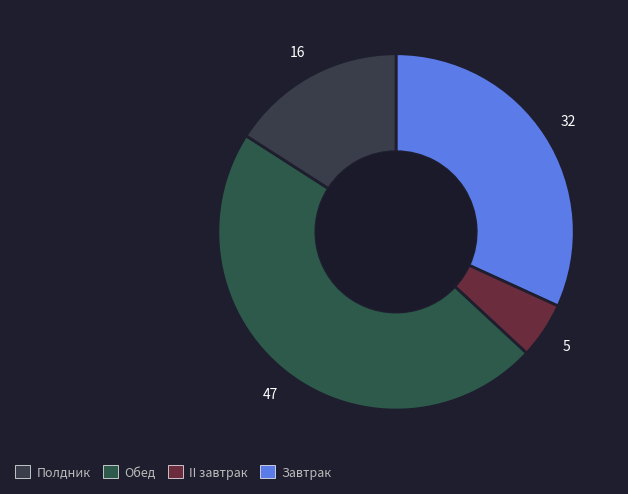

How many slices are in this pie chart?

4